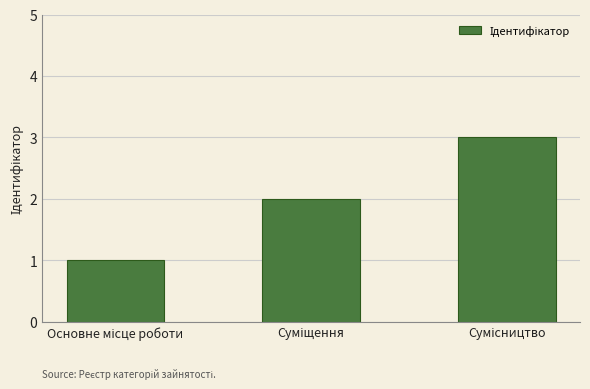

What is the maximum value shown in the chart?

3